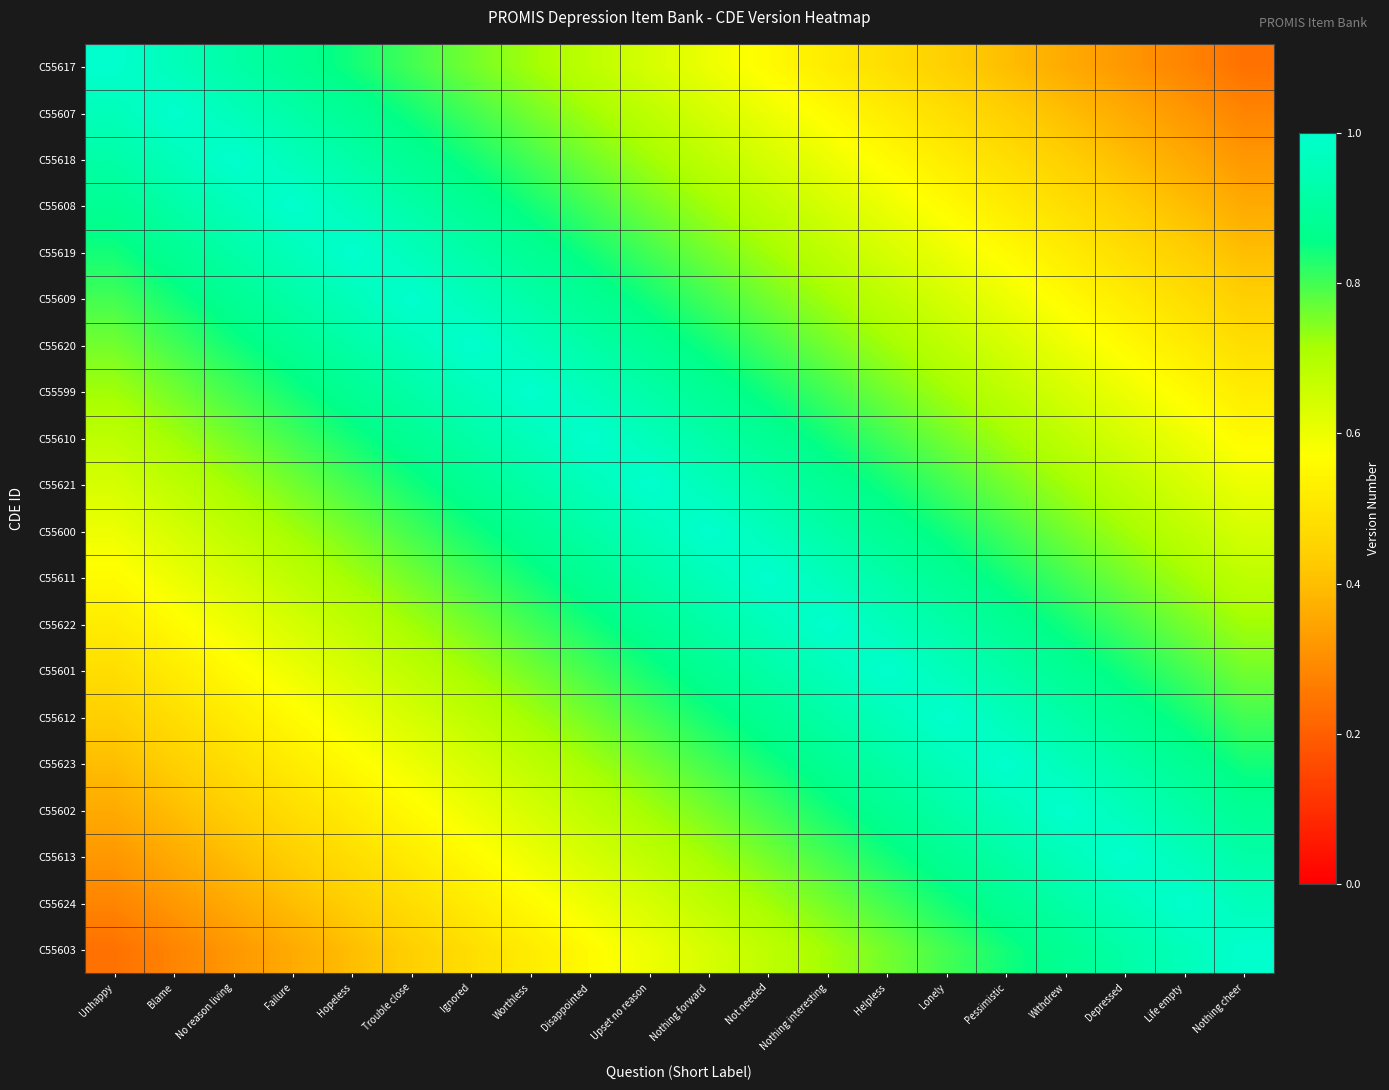

Which has a higher value, Hopeless or Unhappy?

Unhappy